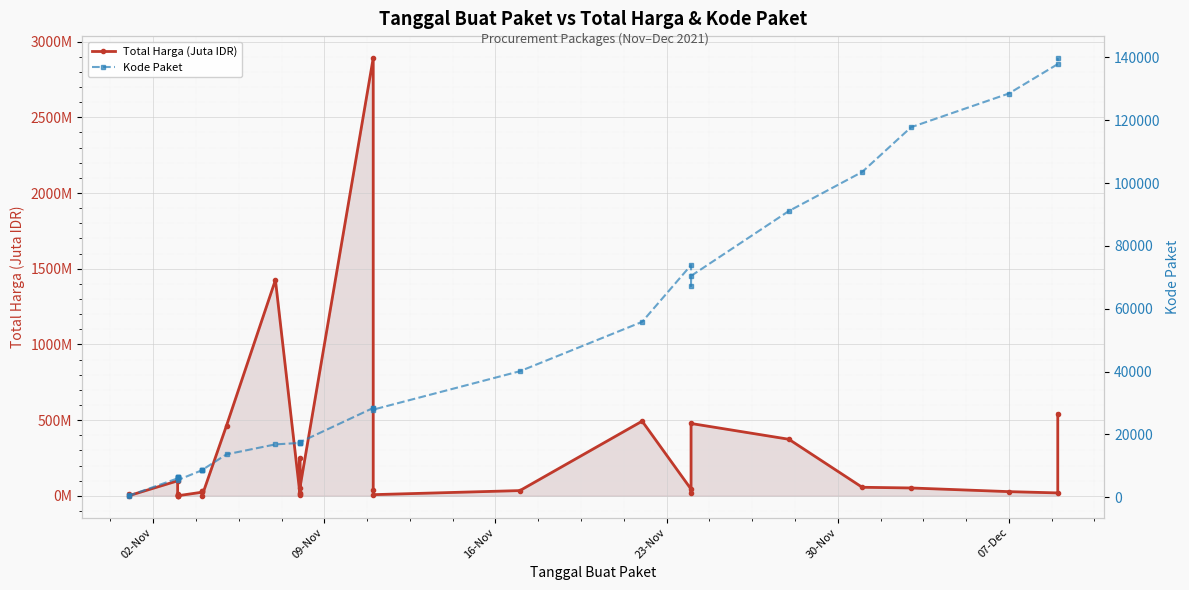

What is the difference between the second highest and minimum values in the Total Harga (Juta IDR) series?

1425.8